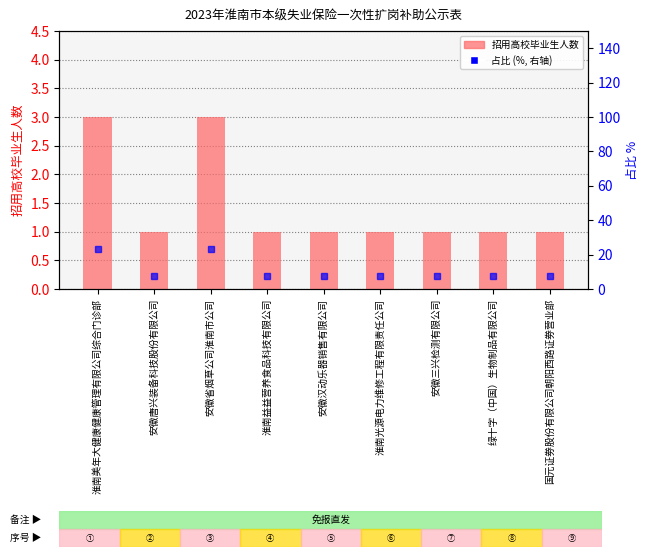

At how many categories does at least one series exceed 2?

9